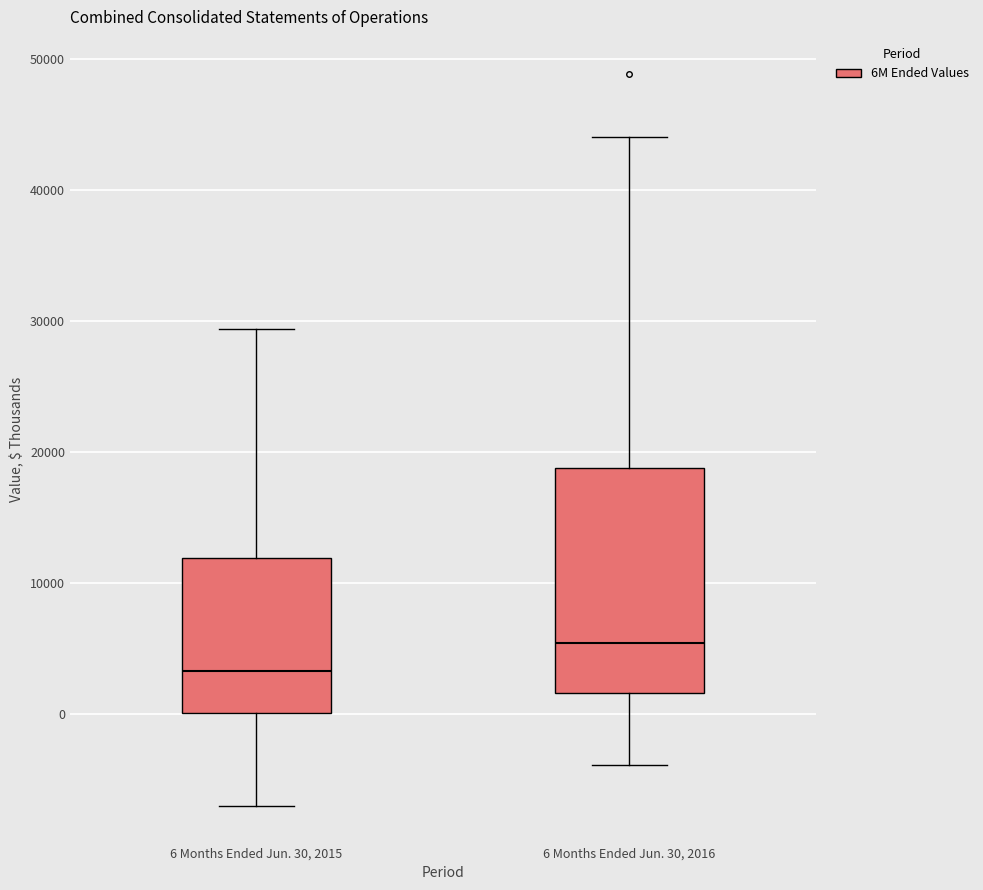

Which box has the lowest median line?

6 Months Ended Jun. 30, 2015